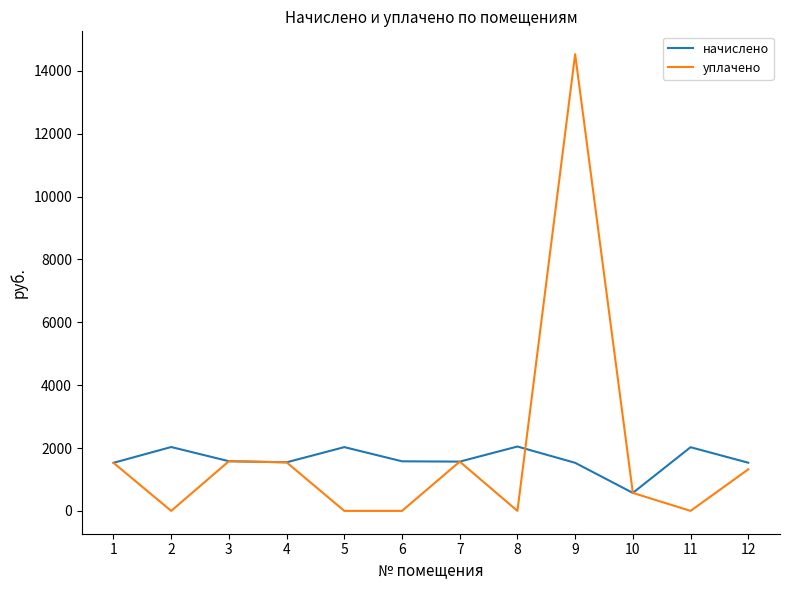

Is the value of уплачено at 10 greater than the value of начислено at 3?

No